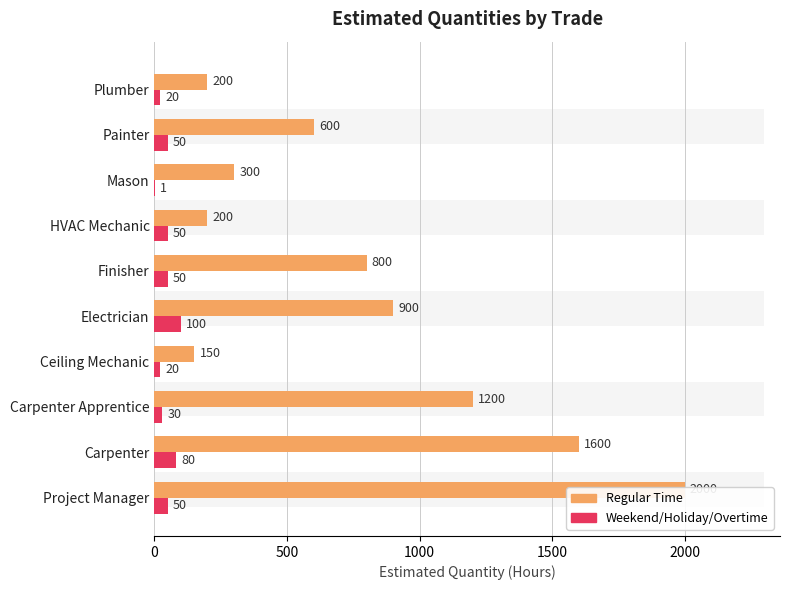

Is the value of Weekend/Holiday/Overtime at Finisher greater than the value of Regular Time at Carpenter?

No